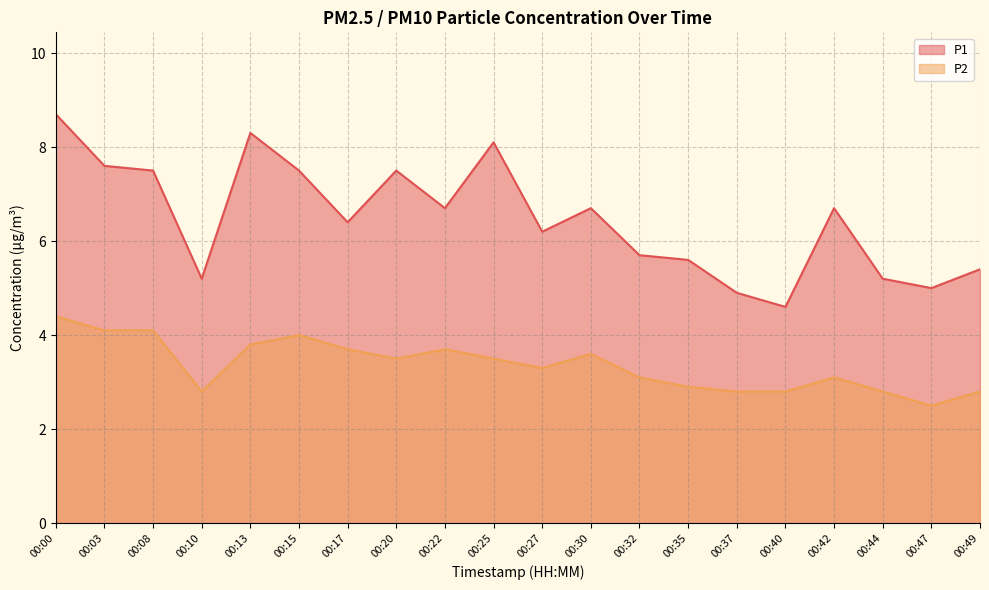

Which series has the largest total across all categories?

P1